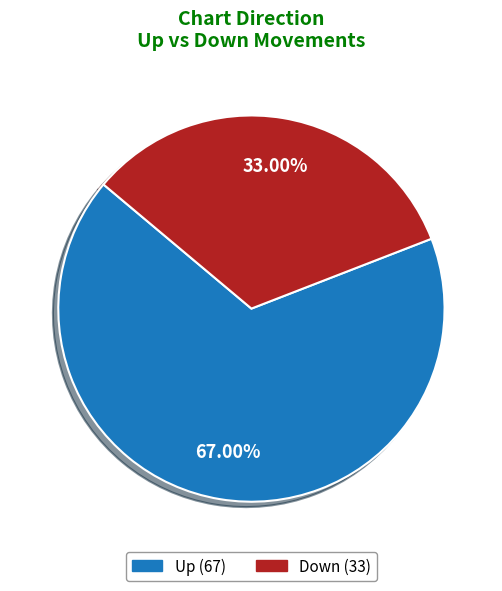

Is there a majority slice in this chart?

Yes